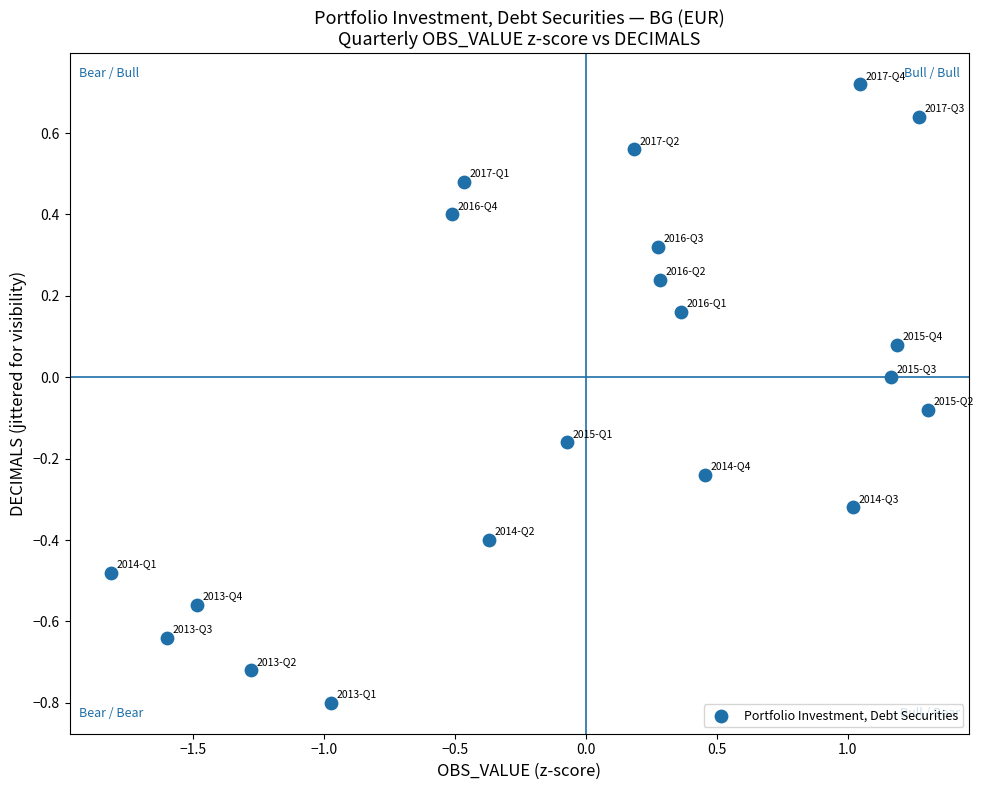

What is the range of X values (max minus min)?

3.1